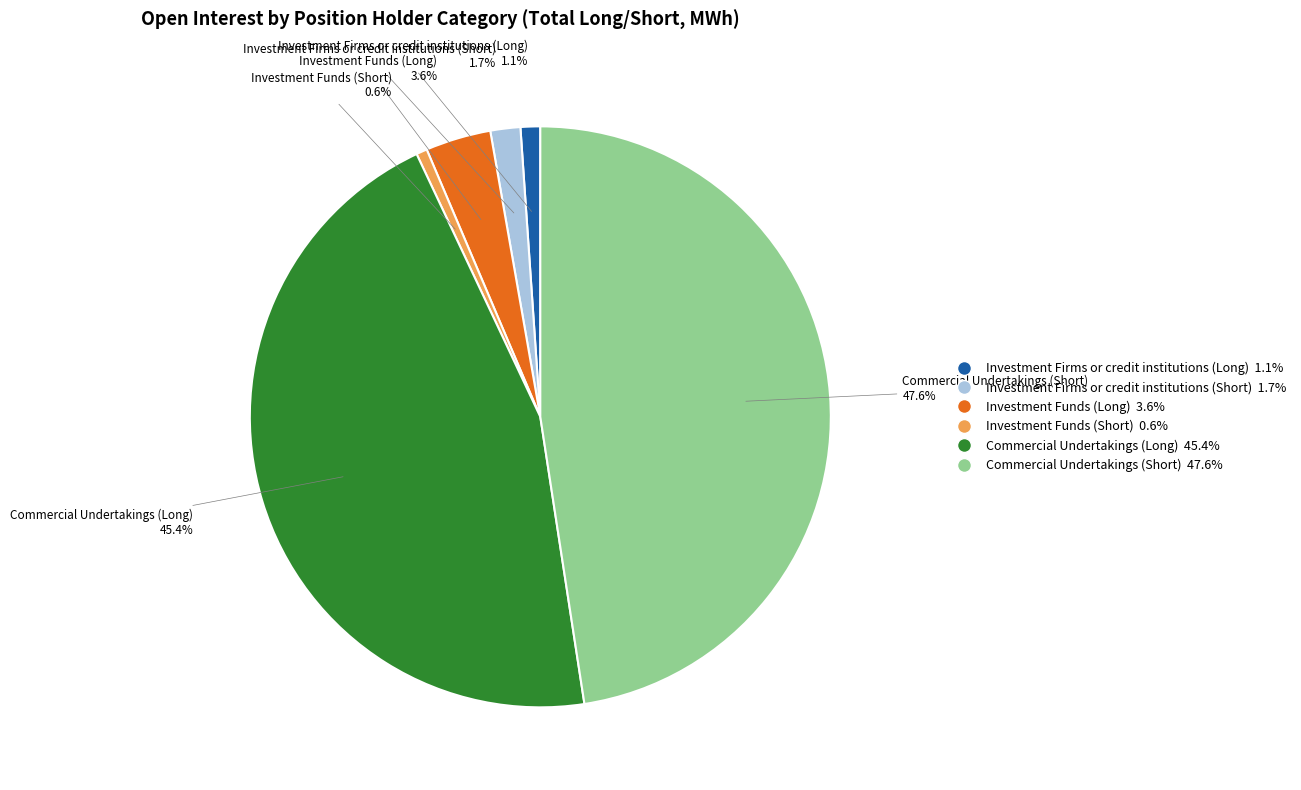

Approximately how many times larger is the value at Investment Funds (Long) 3.6% compared to Investment Funds (Short) 0.6%?

6.0